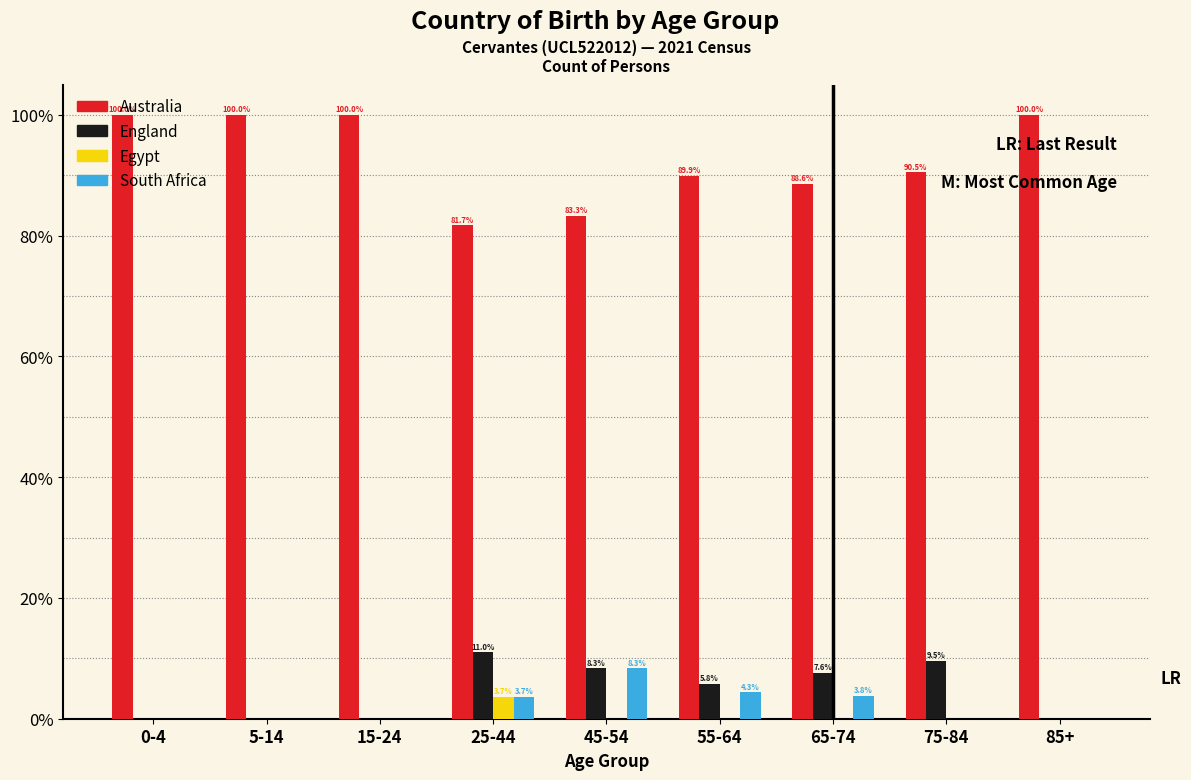

The value of South Africa at 55-64 is 4.3. True or false?

True